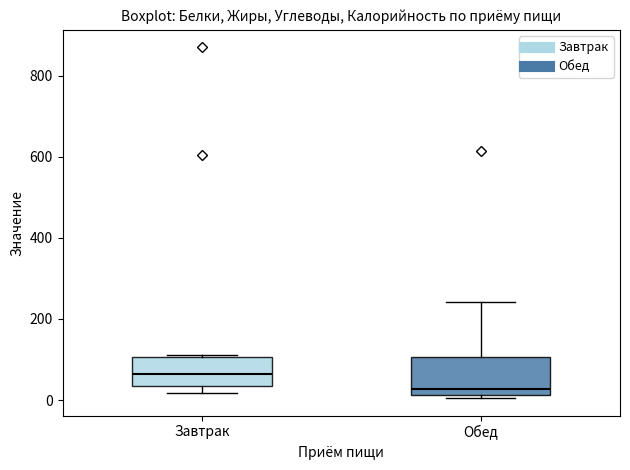

Which box's median line is the lowest?

Обед